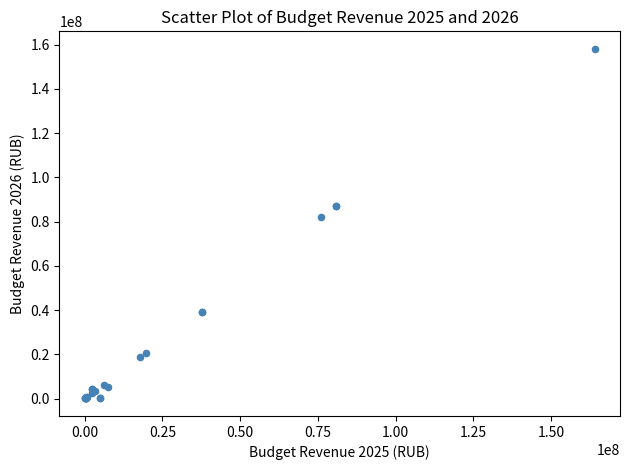

What Y value in the scatter plot is closest to 79107475?

82129000